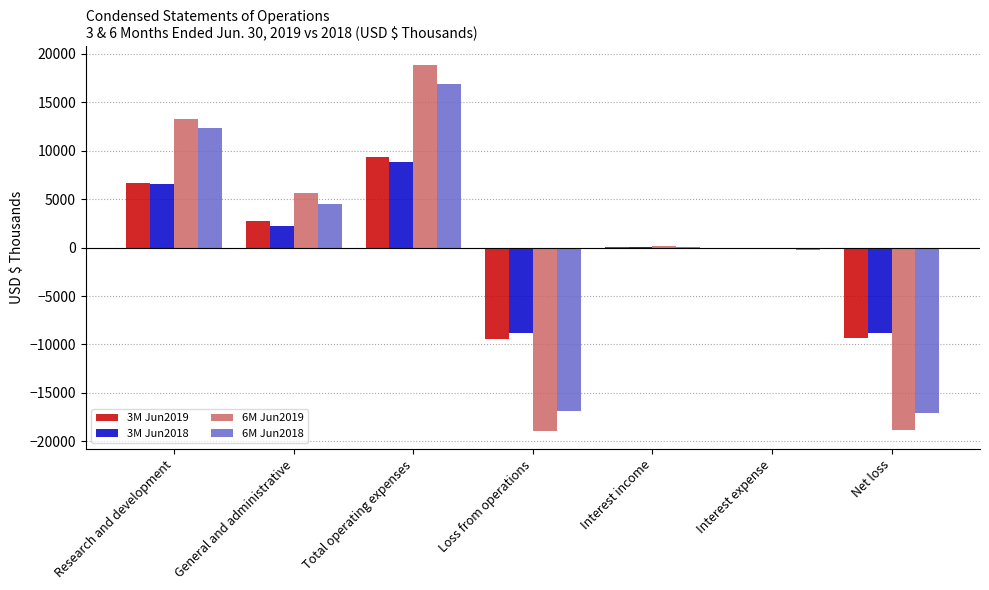

What is the sum of all 3M Jun2018 values?

-64